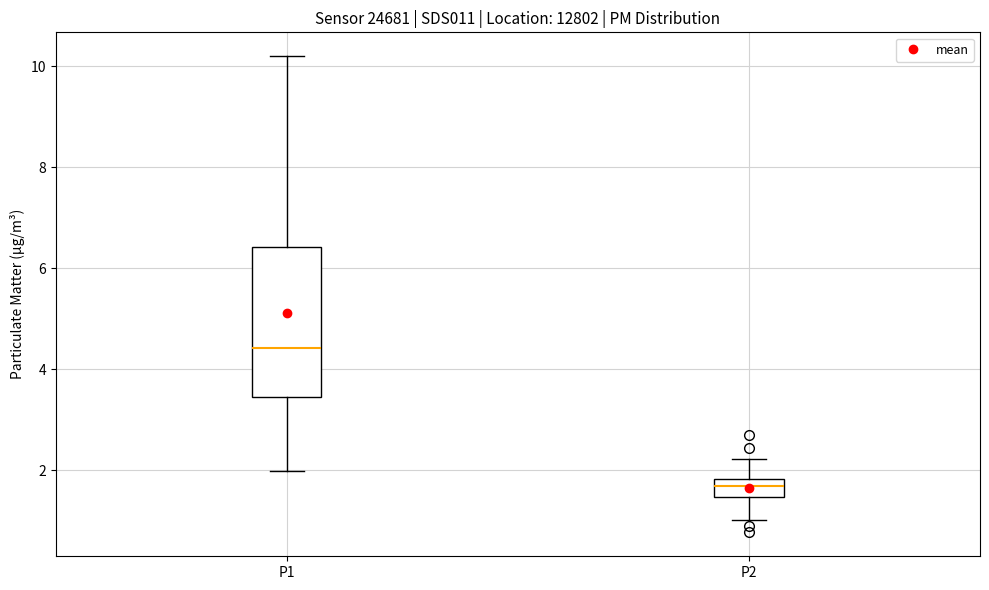

Reading left to right, read every box against the y-axis: the position of its median line, the range the box covers, and the ends of its whiskers. The values are not printed on the chart, so give them approximately, as read against the axis.

P1: median 4.4, box 3.4 to 6.4, whiskers 2.0 to 10.2
P2: median 1.6, box 1.4 to 1.8, whiskers 1.0 to 2.2